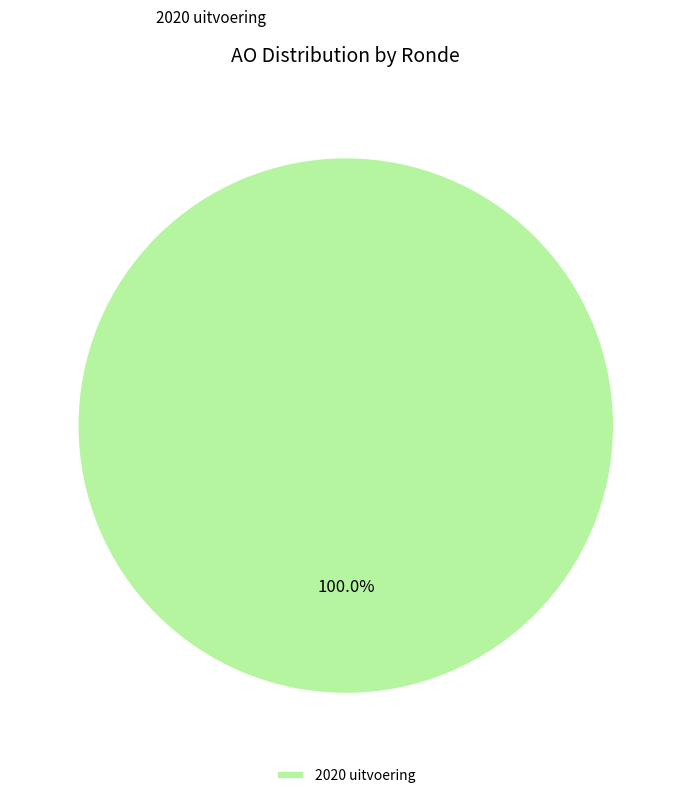

Rank the categories by value from highest to lowest.

2020 uitvoering